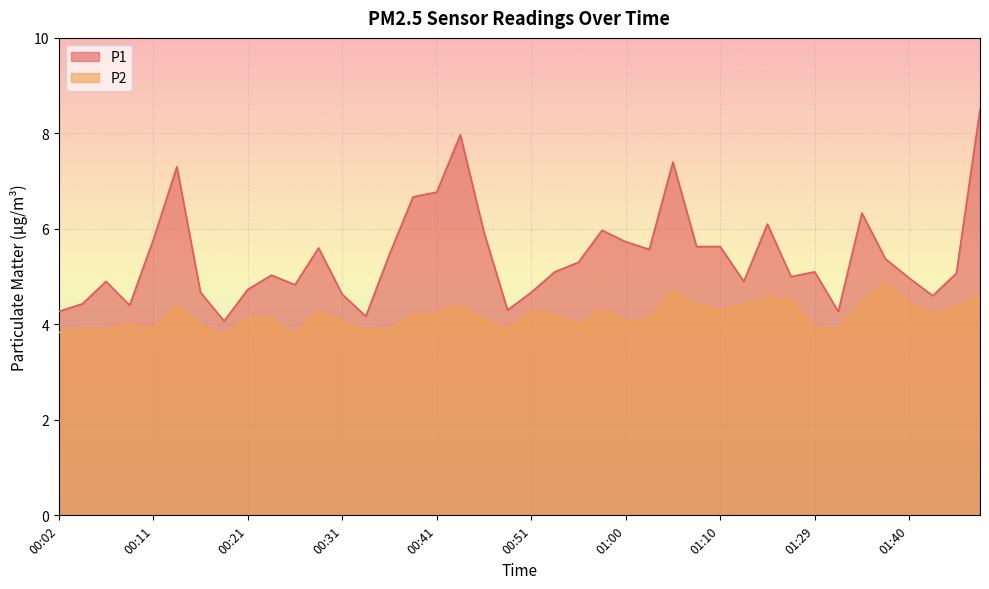

Rank the series at 00:16 from highest to lowest value.

P1, P2